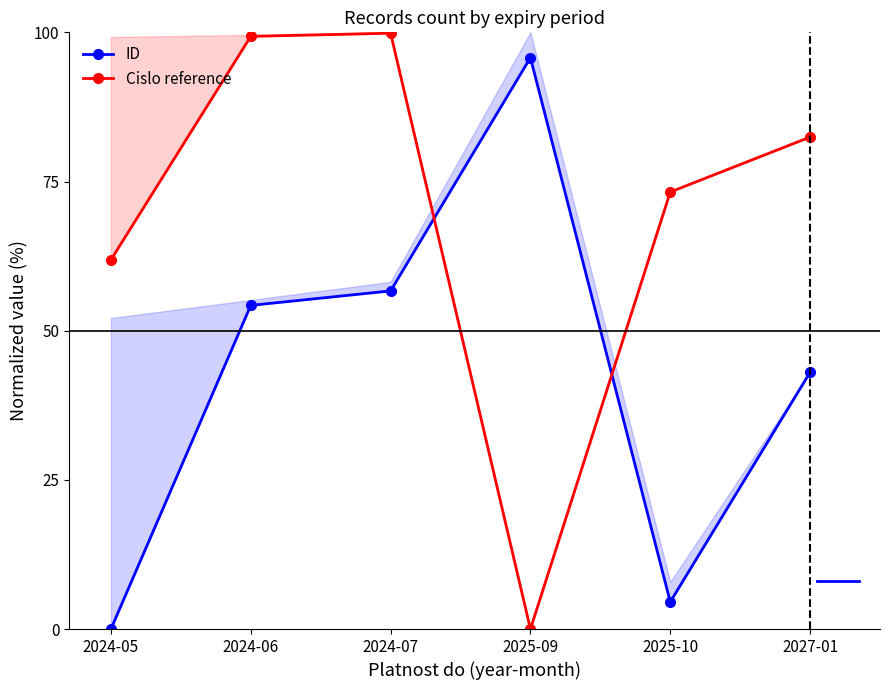

Does the chart display data point markers on the line(s)?

Yes